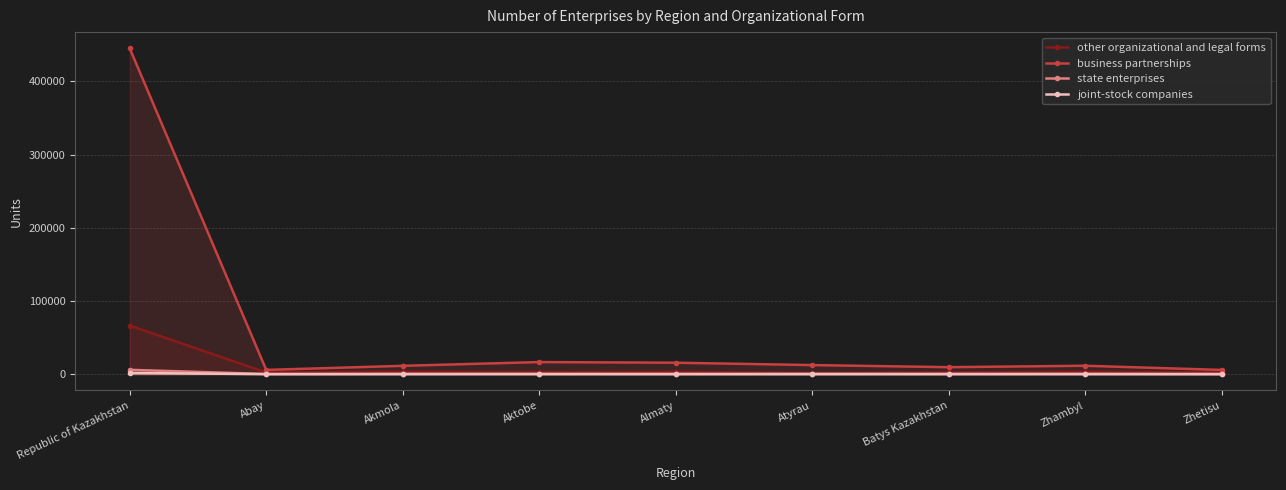

What is the total value across all series at Republic of Kazakhstan?

518924